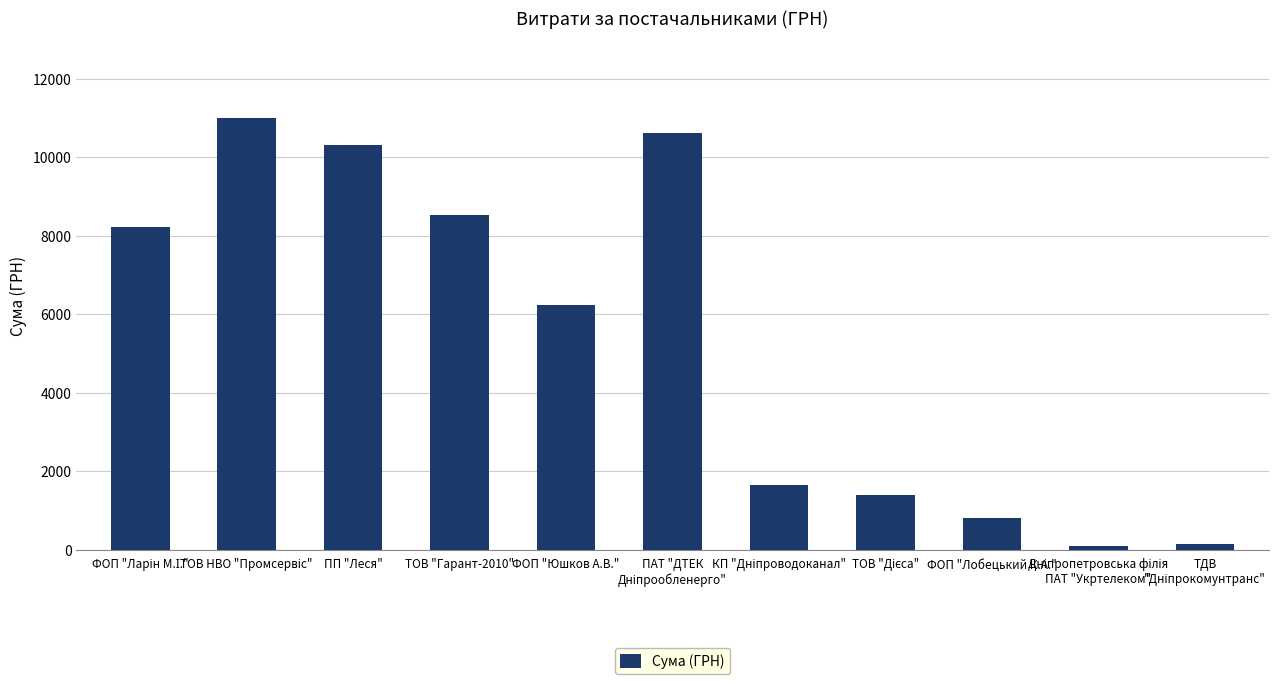

What is the difference between the maximum and minimum values?

10885.7